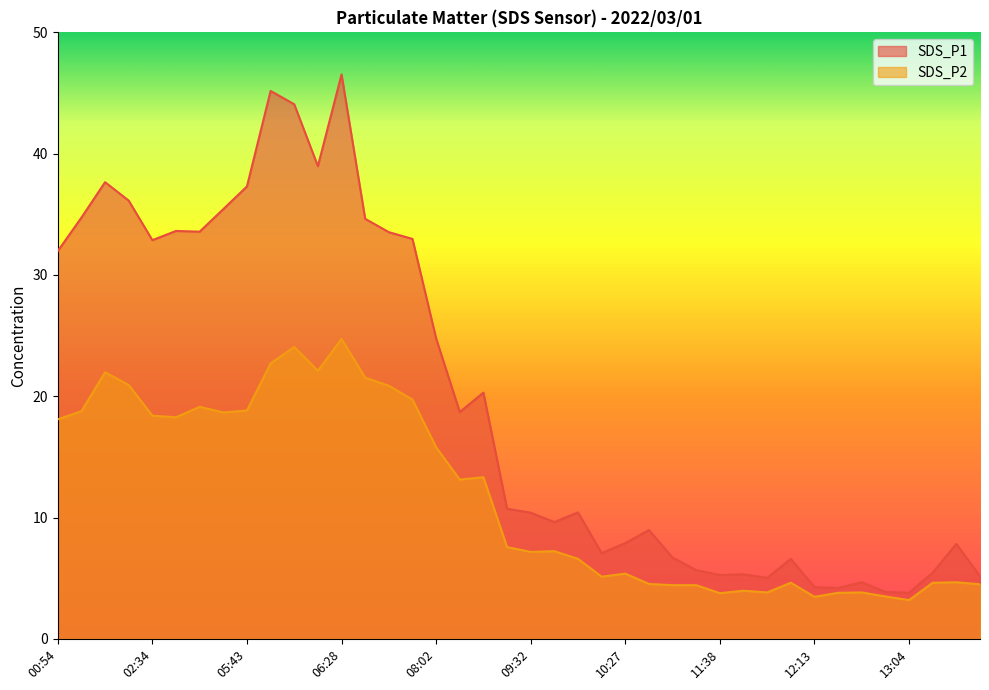

Which series has the widest spread of values?

SDS_P1